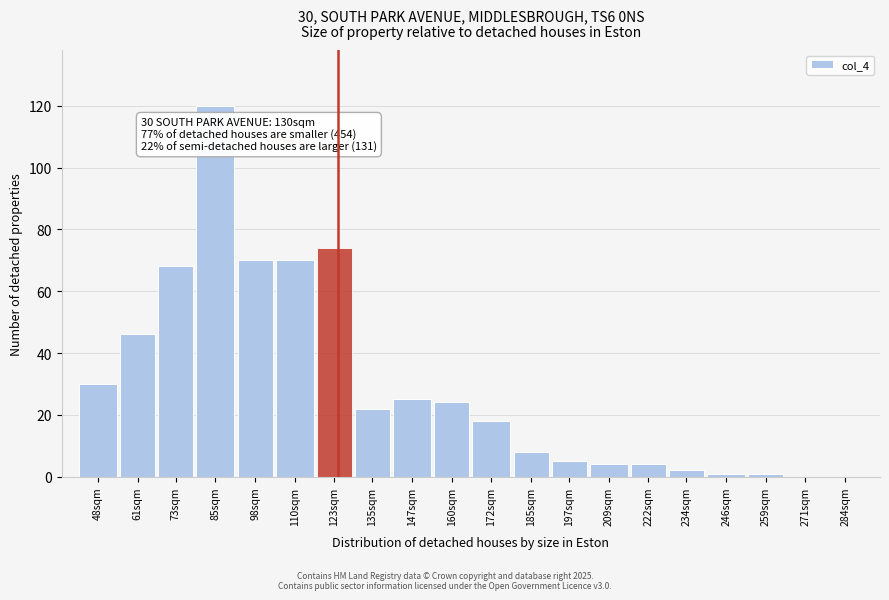

Reading left to right, extract all data points from this chart.

48sqm=30	61sqm=46	73sqm=68	85sqm=120	98sqm=70	110sqm=70	123sqm=74	135sqm=22	147sqm=25	160sqm=24	172sqm=18	185sqm=8	197sqm=5	209sqm=4	222sqm=4	234sqm=2	246sqm=1	259sqm=1	271sqm=0	284sqm=0